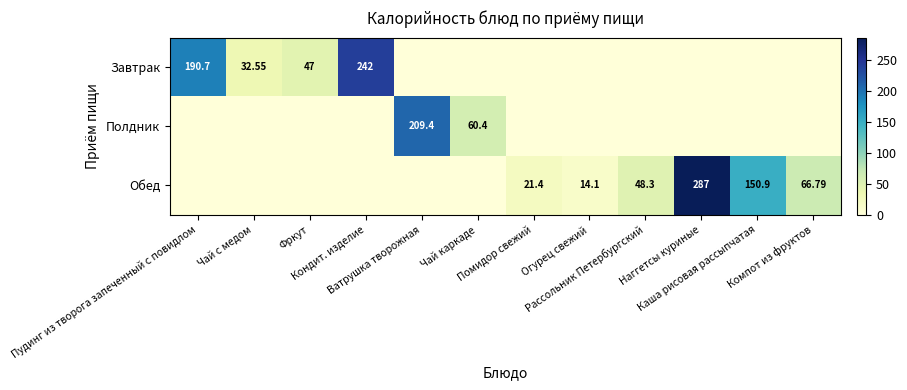

Rank the series by their average value, from lowest to highest.

Полдник, Завтрак, Обед